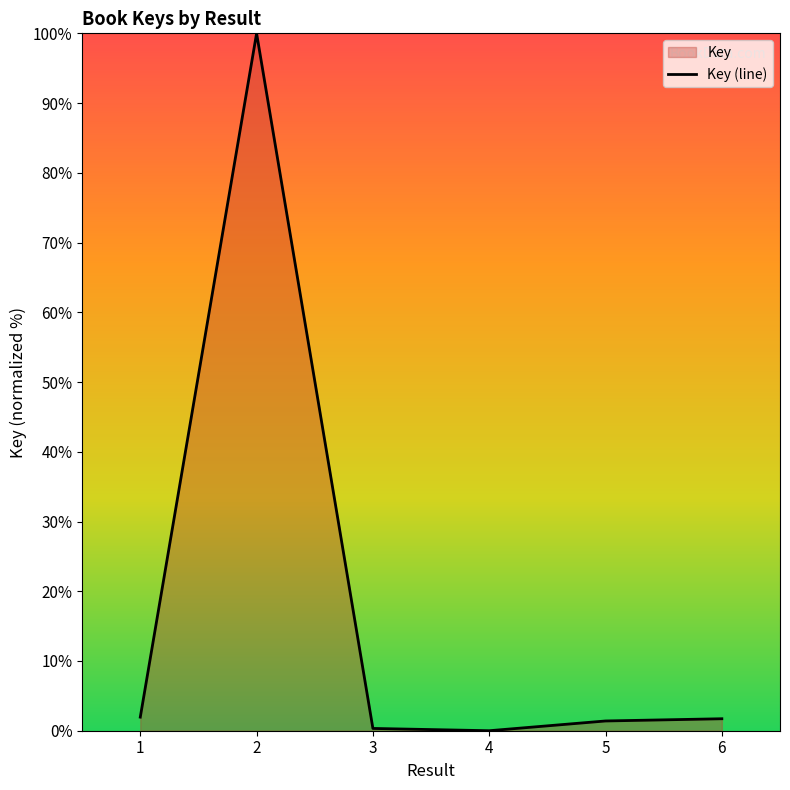

At which label does the data first exceed 1?

1